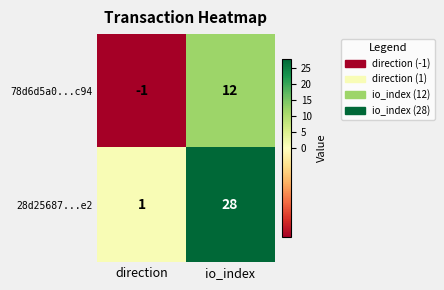

Reading right to left, transcribe all the data shown in this chart.

78d6d5a0...c94: 12	-1
28d25687...e2: 28	1